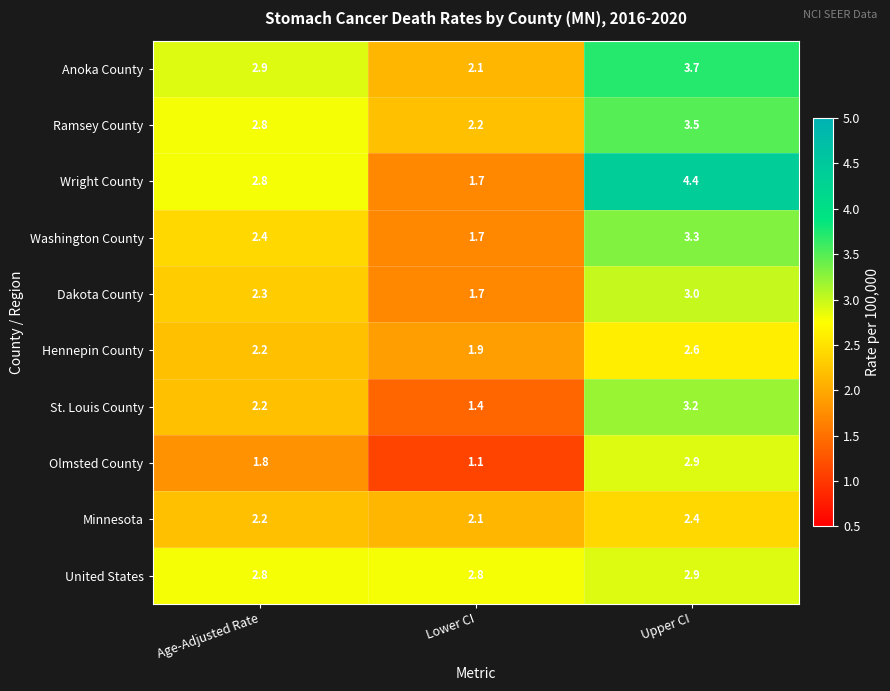

Which label corresponds to the smallest value in the chart?

Lower CI